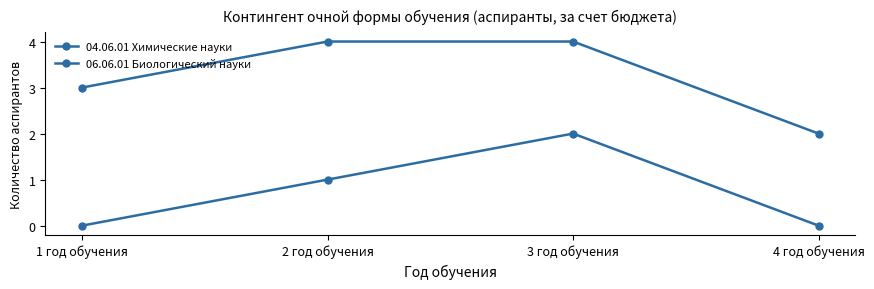

Reading left to right, what are all the values shown in this chart?

04.06.01 Химические науки: 0	1	2	0
06.06.01 Биологический науки: 3	4	4	2